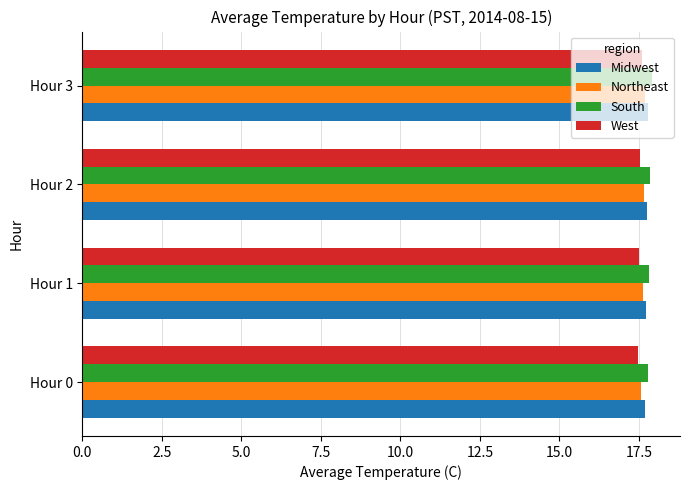

What are all the series names shown in the legend?

Midwest, Northeast, South, West